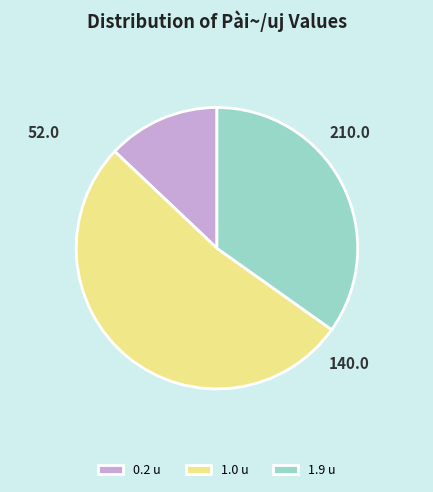

Is it true that 1.9 u is 22% of the pie?

False